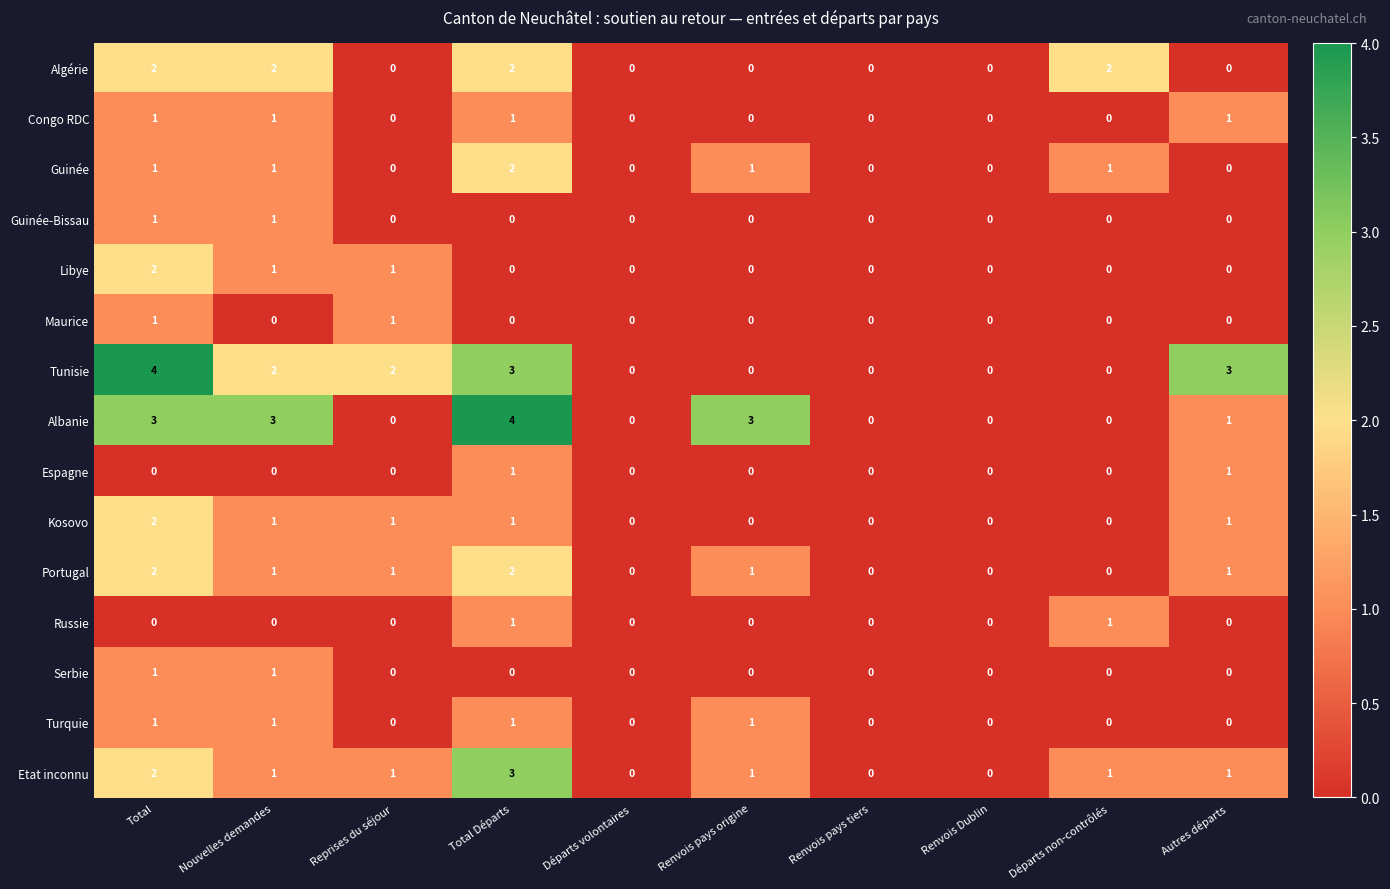

Between Total Départs and Autres départs, which series saw the biggest shift?

Albanie